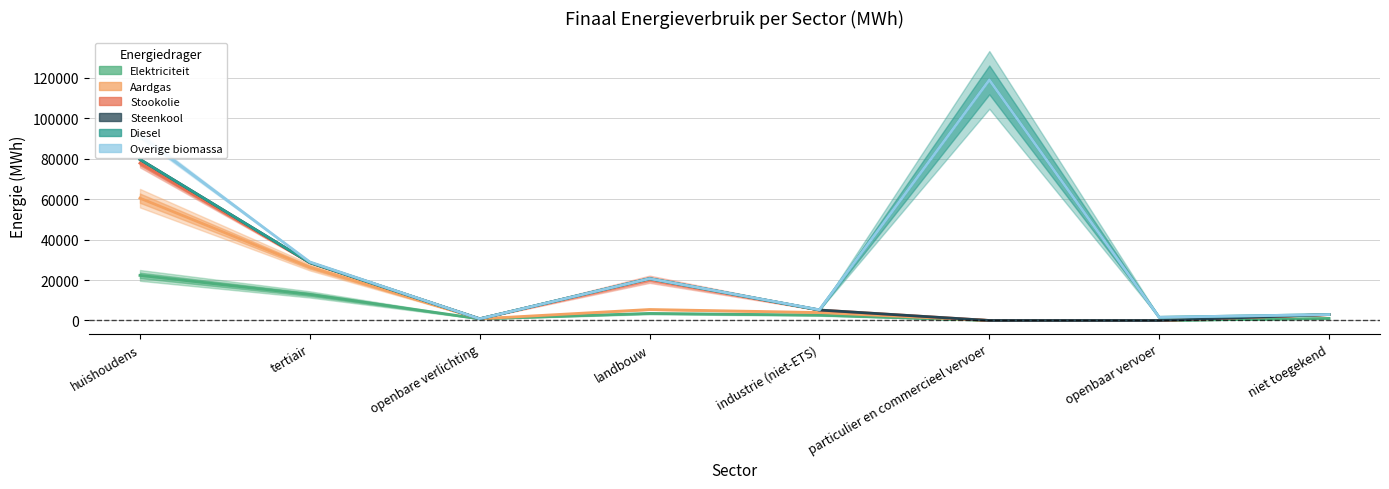

Reading right to left, what are all the values shown in this chart?

Elektriciteit: 1034.1	0.0	1.2	2670.1	3497.8	827.4	12899.4	22310.5
Aardgas: 2945.6	0.0	7.5	3936.3	5439.0	827.4	26364.8	60528.3
Stookolie: 2945.6	0.0	7.5	5169.7	20412.3	827.4	28660.4	77828.3
Steenkool: 2945.6	0.0	7.5	5180.6	20724.7	827.4	28660.4	79701.5
Diesel: 2945.6	1579.6	119047.6	5180.6	20724.7	827.4	28660.4	79701.5
Overige biomassa: 2945.6	1579.6	119047.6	5295.4	20724.7	827.4	28956.7	91634.5